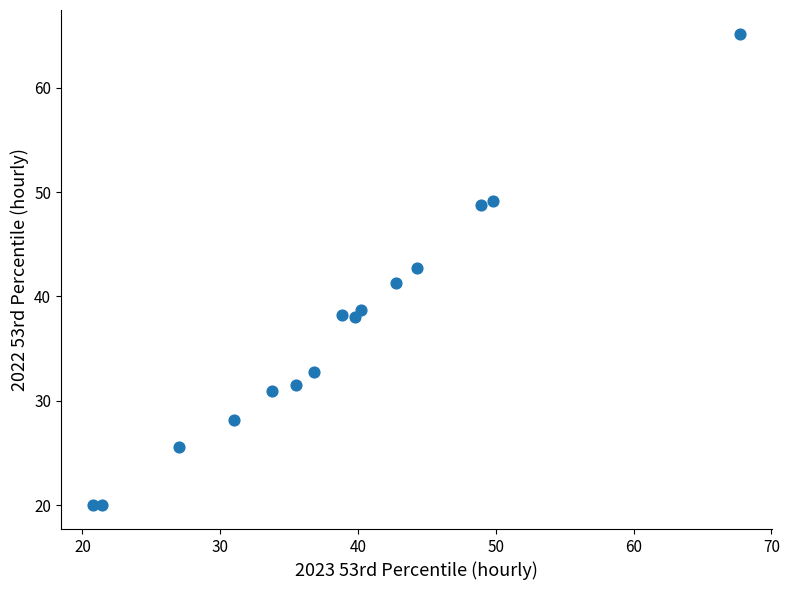

What is the range of X values (max minus min)?

46.9